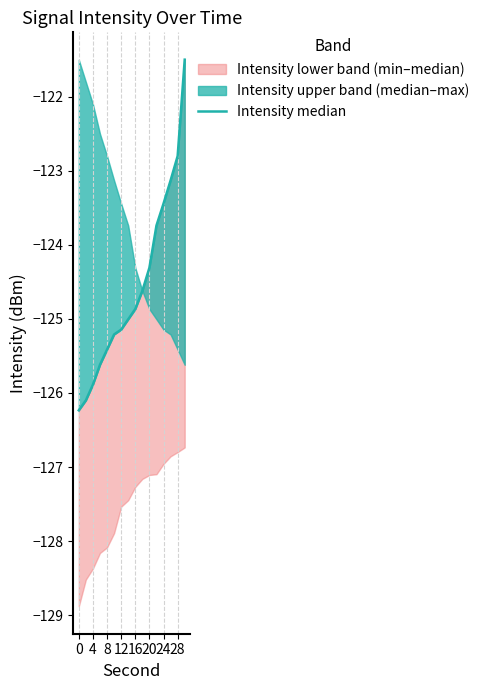

What is the difference between the second highest and second lowest values?

3.3